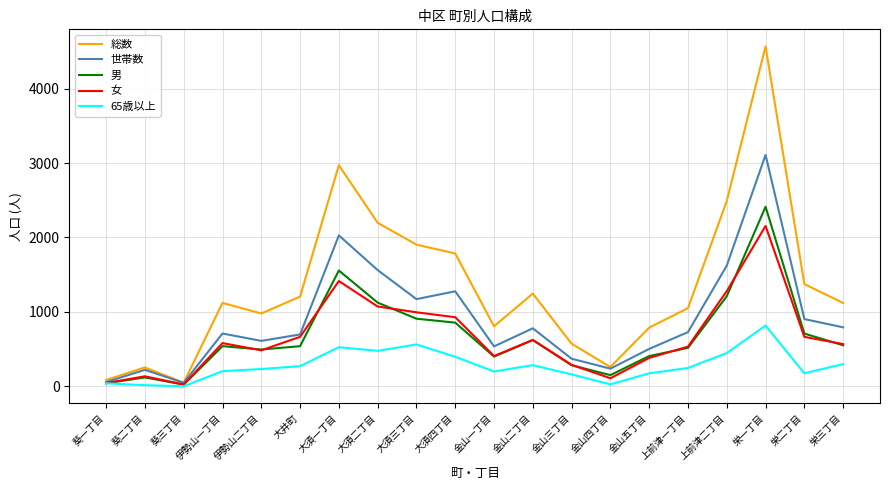

At which category does the chart reach its peak across all series?

栄一丁目